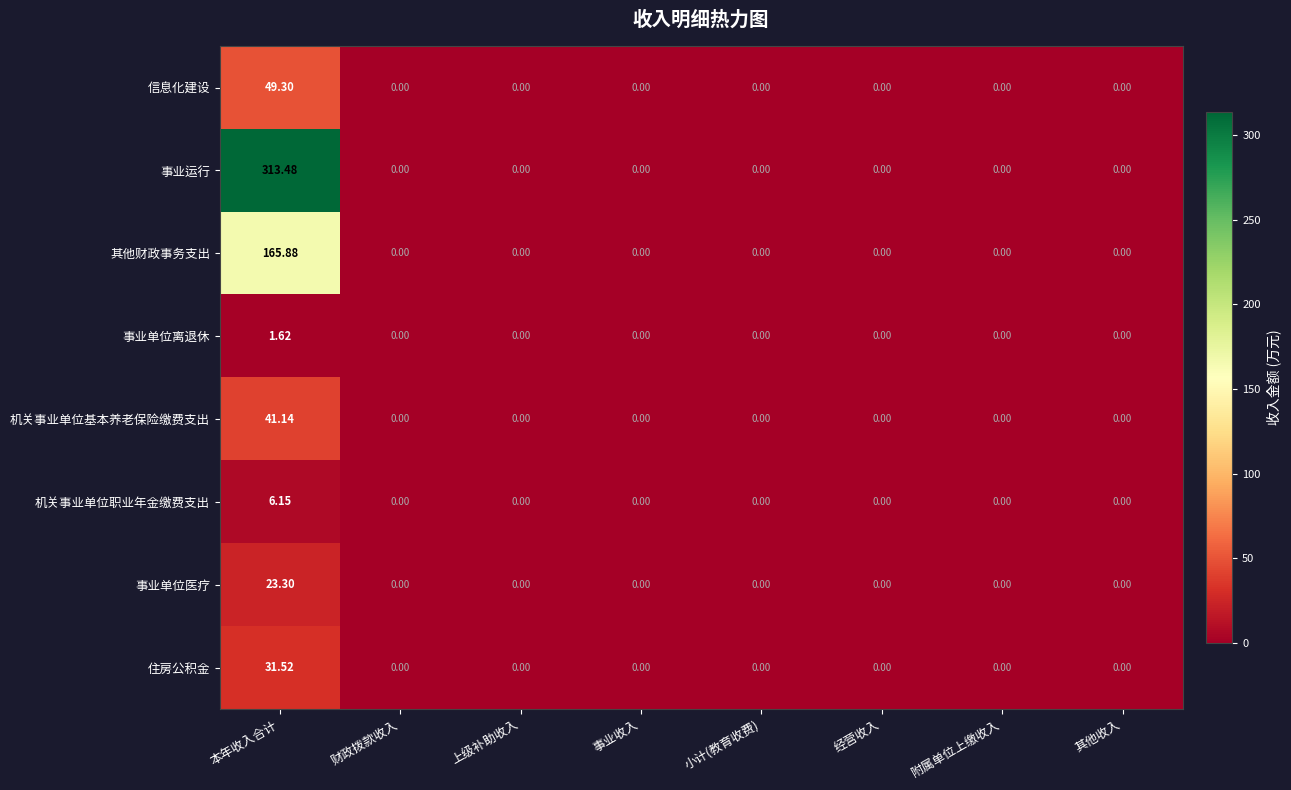

What is the greatest value displayed?

313.5